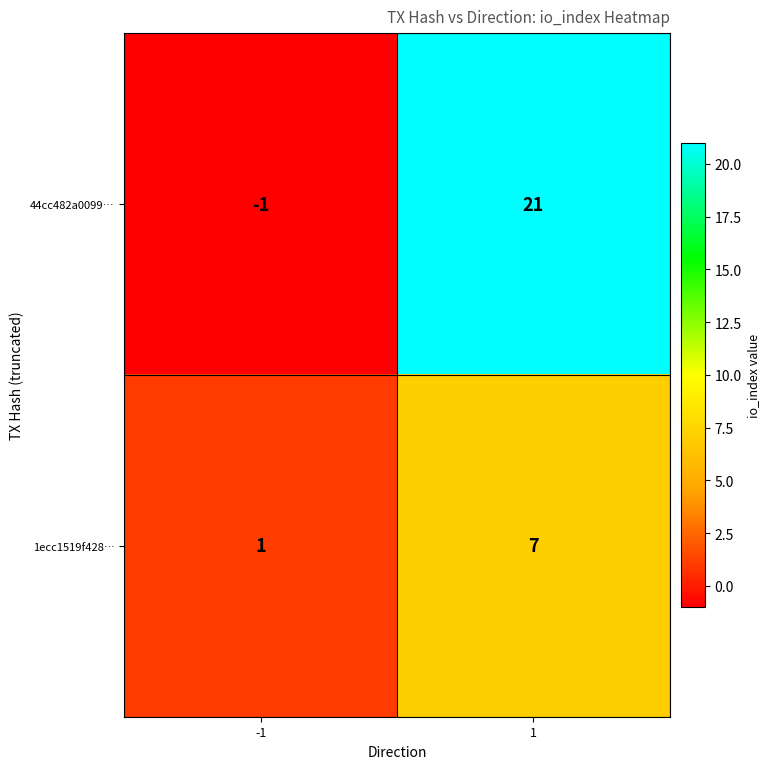

Which series has the largest range (max minus min)?

44cc482a0099…